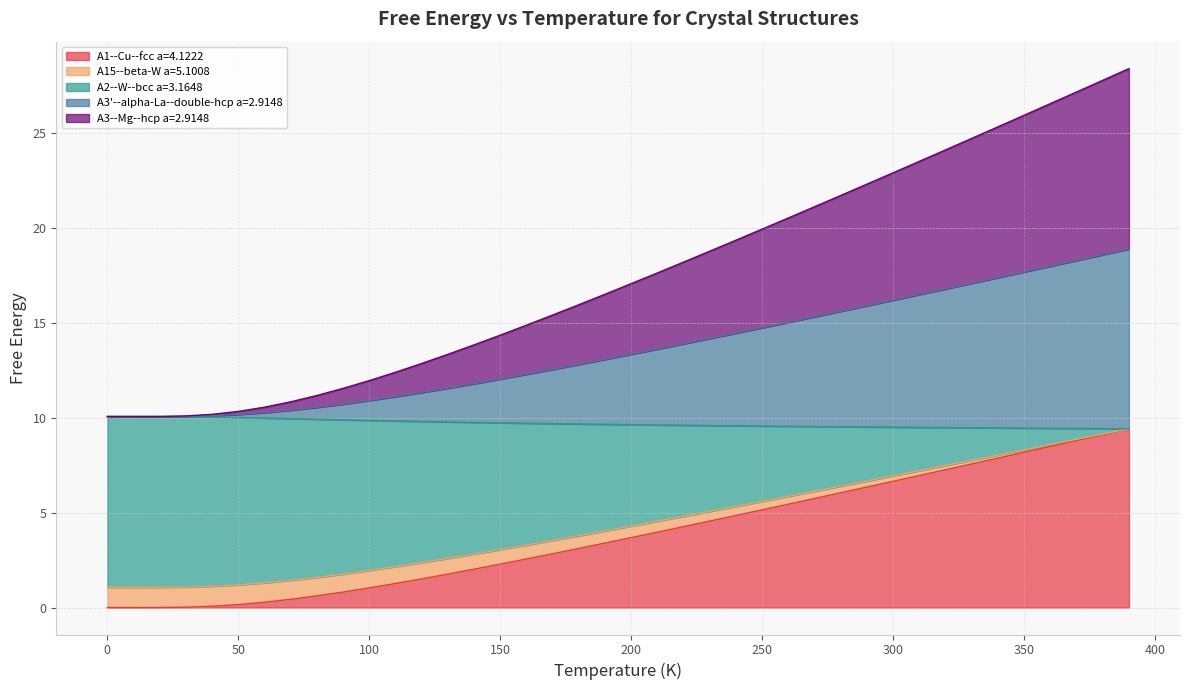

True or false: A2--W--bcc a=3.1648 and A15--beta-W a=5.1008 intersect in this chart.

False